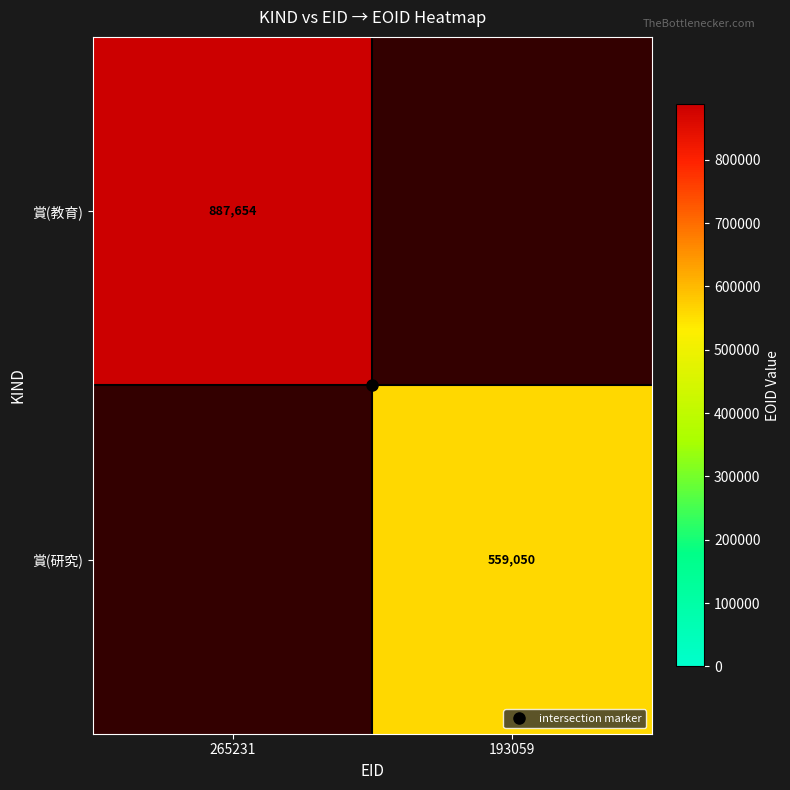

What is the total value across all series at 265231?

887654